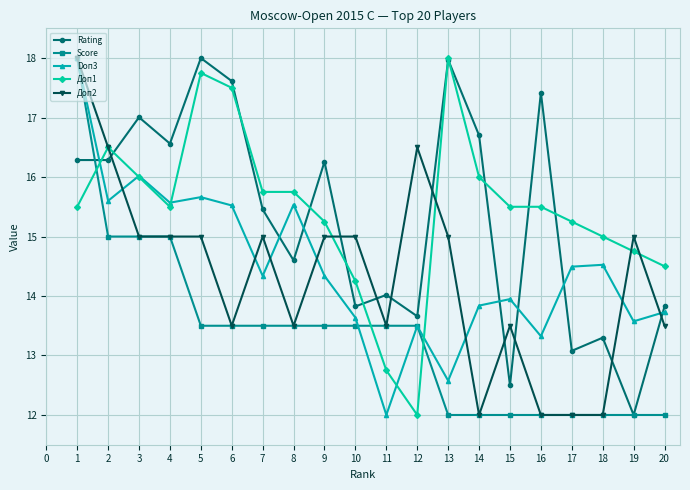

Which series ends up on top after the final intersection of Доп2 and Доп1?

Доп1